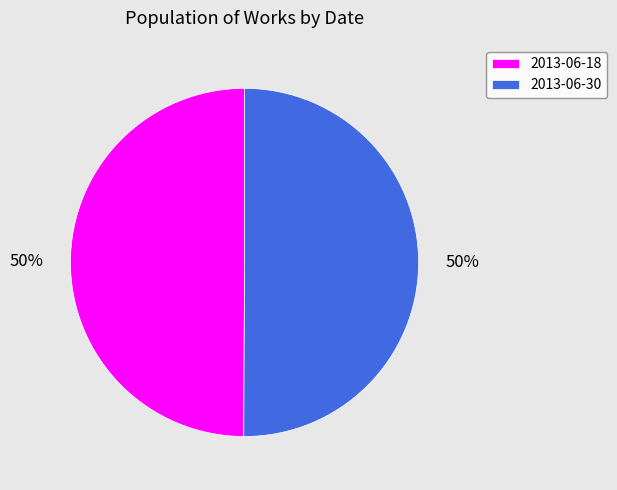

True or false: 2013-06-18 accounts for 63% of the total.

False